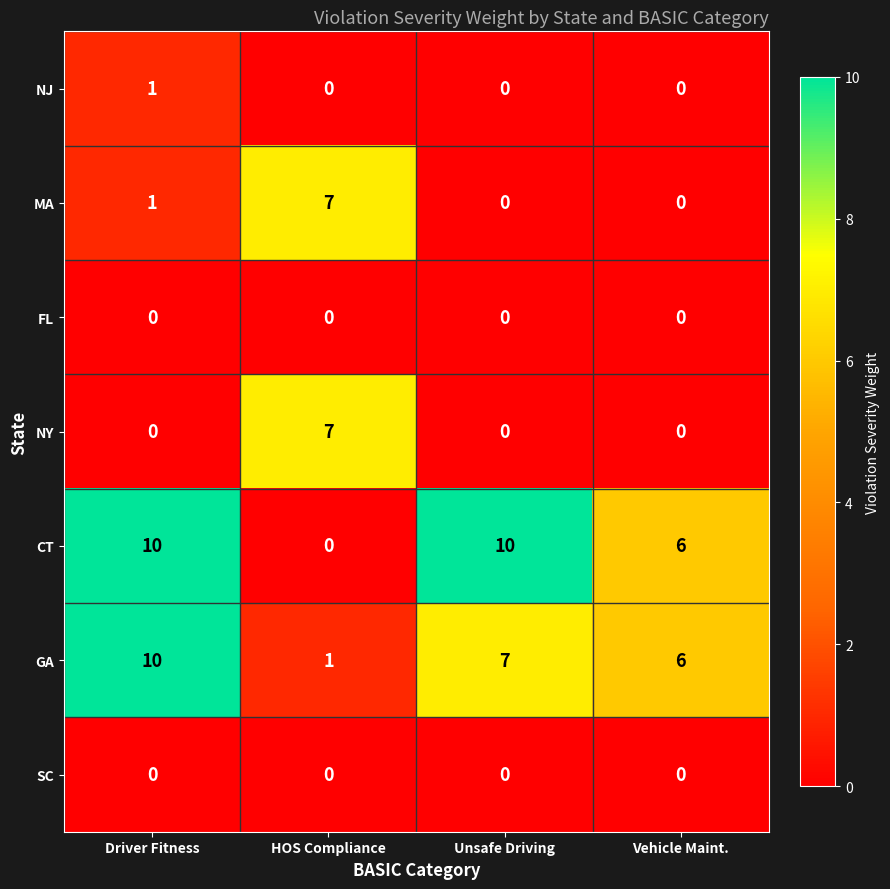

Which series changed the most between HOS Compliance and Unsafe Driving?

CT